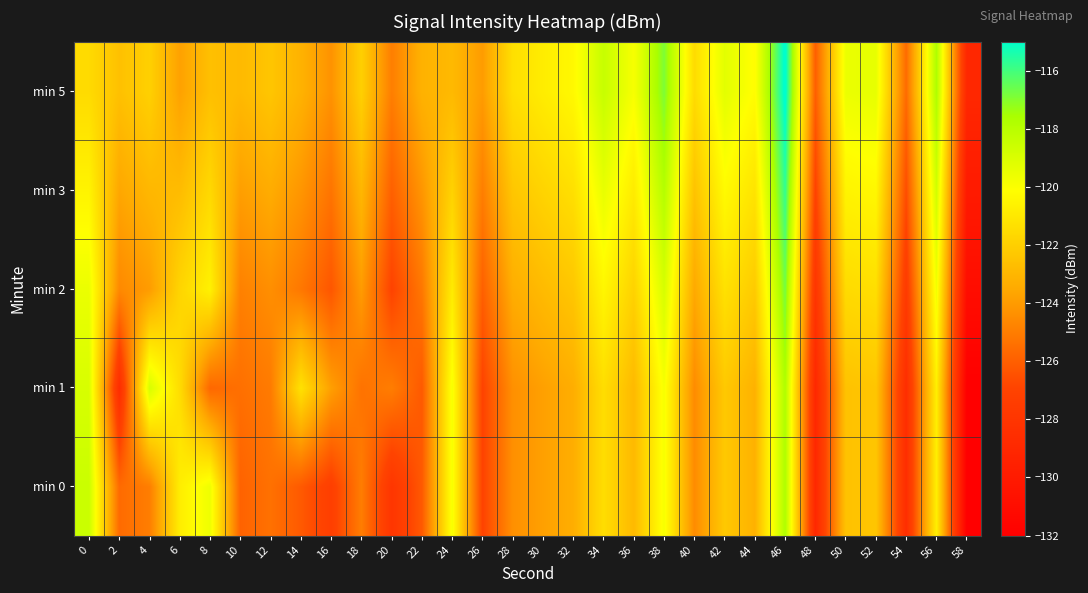

Reading left to right, list all the values displayed in this chart.

min 0: 0=-118.5	2=-125.6	4=-125.0	6=-120.8	8=-119.6	10=-125.9	12=-125.4	14=-126.2	16=-127.3	18=-125.0	20=-127.9	22=-126.2	24=-119.9	26=-126.9	28=-124.3	30=-123.8	32=-123.3	34=-121.4	36=-122.9	38=-119.9	40=-124.5	42=-122.3	44=-123.2	46=-117.7	48=-129.0	50=-122.5	52=-122.4	54=-128.6	56=-120.7	58=-132.0
min 1: 0=-118.9	2=-128.7	4=-118.9	6=-121.5	8=-125.7	10=-125.4	12=-125.1	14=-121.3	16=-123.8	18=-125.3	20=-125.0	22=-126.2	24=-119.9	26=-126.9	28=-124.3	30=-123.8	32=-123.3	34=-121.4	36=-122.9	38=-119.9	40=-124.5	42=-122.3	44=-123.2	46=-117.7	48=-129.0	50=-122.5	52=-122.4	54=-128.6	56=-120.7	58=-132.0
min 2: 0=-119.5	2=-124.6	4=-124.0	6=-121.8	8=-120.6	10=-124.9	12=-124.4	14=-125.2	16=-126.3	18=-124.0	20=-126.9	22=-125.2	24=-120.9	26=-125.9	28=-123.3	30=-122.8	32=-122.3	34=-120.4	36=-121.9	38=-118.9	40=-123.5	42=-121.3	44=-122.2	46=-116.7	48=-128.0	50=-121.5	52=-121.4	54=-127.6	56=-119.7	58=-131.0
min 3: 0=-120.5	2=-123.6	4=-123.0	6=-122.8	8=-121.6	10=-123.9	12=-123.4	14=-124.2	16=-125.3	18=-123.0	20=-125.9	22=-124.2	24=-121.9	26=-124.9	28=-122.3	30=-121.8	32=-121.3	34=-119.4	36=-120.9	38=-117.9	40=-122.5	42=-120.3	44=-121.2	46=-115.7	48=-127.0	50=-120.5	52=-120.4	54=-126.6	56=-118.7	58=-130.0
min 5: 0=-121.5	2=-122.6	4=-122.0	6=-123.8	8=-122.6	10=-122.9	12=-122.4	14=-123.2	16=-124.3	18=-122.0	20=-124.9	22=-123.2	24=-122.9	26=-123.9	28=-121.3	30=-120.8	32=-120.3	34=-118.4	36=-119.9	38=-116.9	40=-121.5	42=-119.3	44=-120.2	46=-114.7	48=-126.0	50=-119.5	52=-119.4	54=-125.6	56=-117.7	58=-129.0